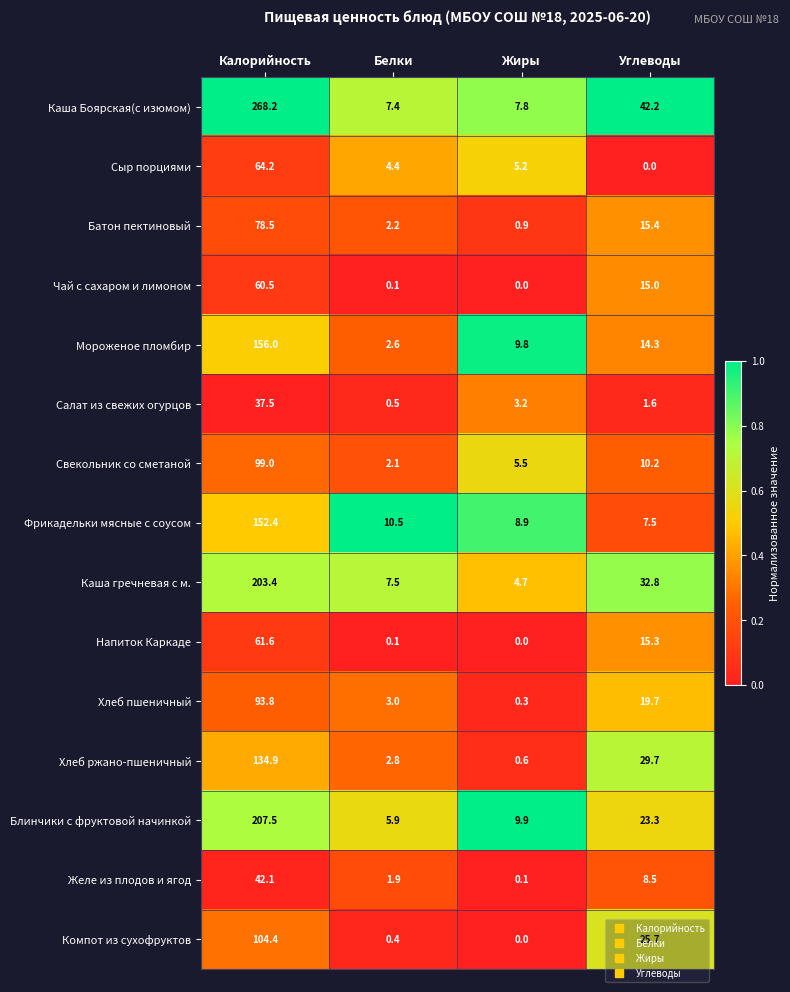

At which label does Напиток Каркаде first exceed 15?

Калорийность